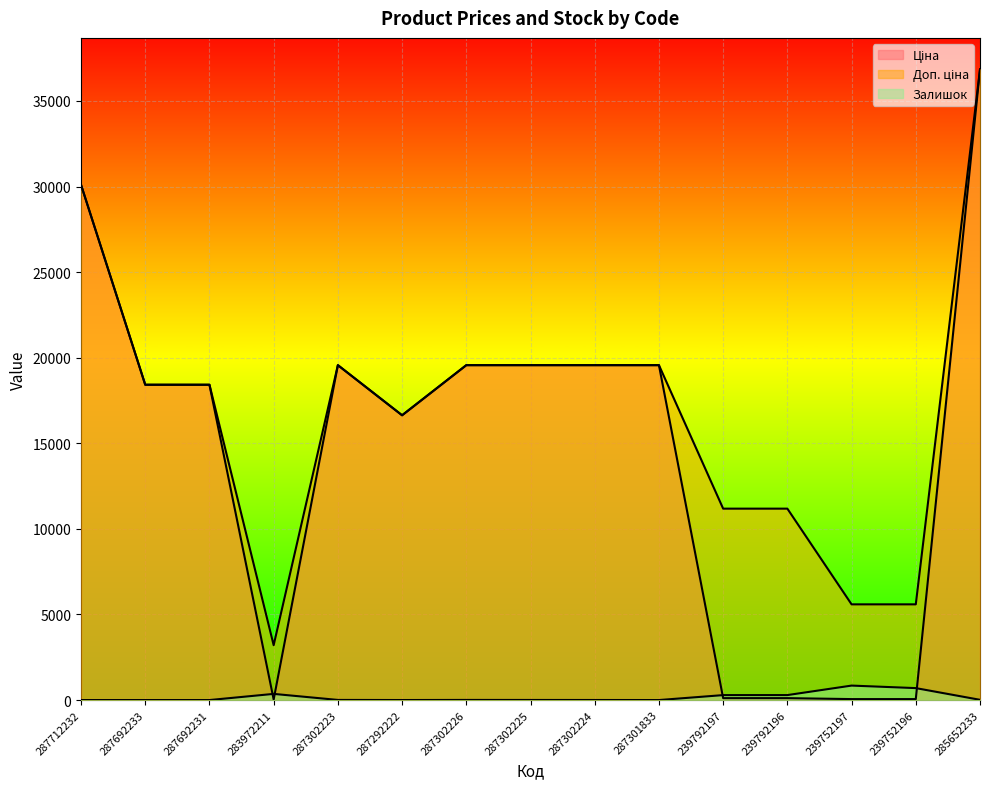

The Доп. ціна series shows 6825.5 at 239792196. True or false?

False